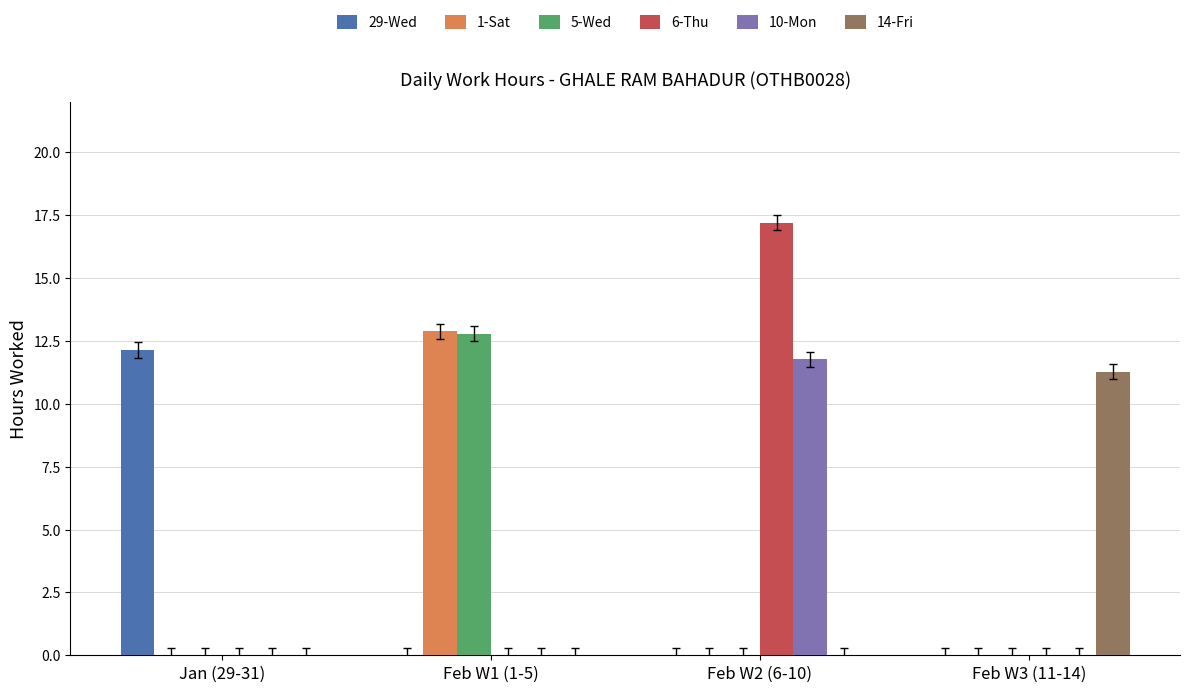

Which series has the largest total across all categories?

6-Thu